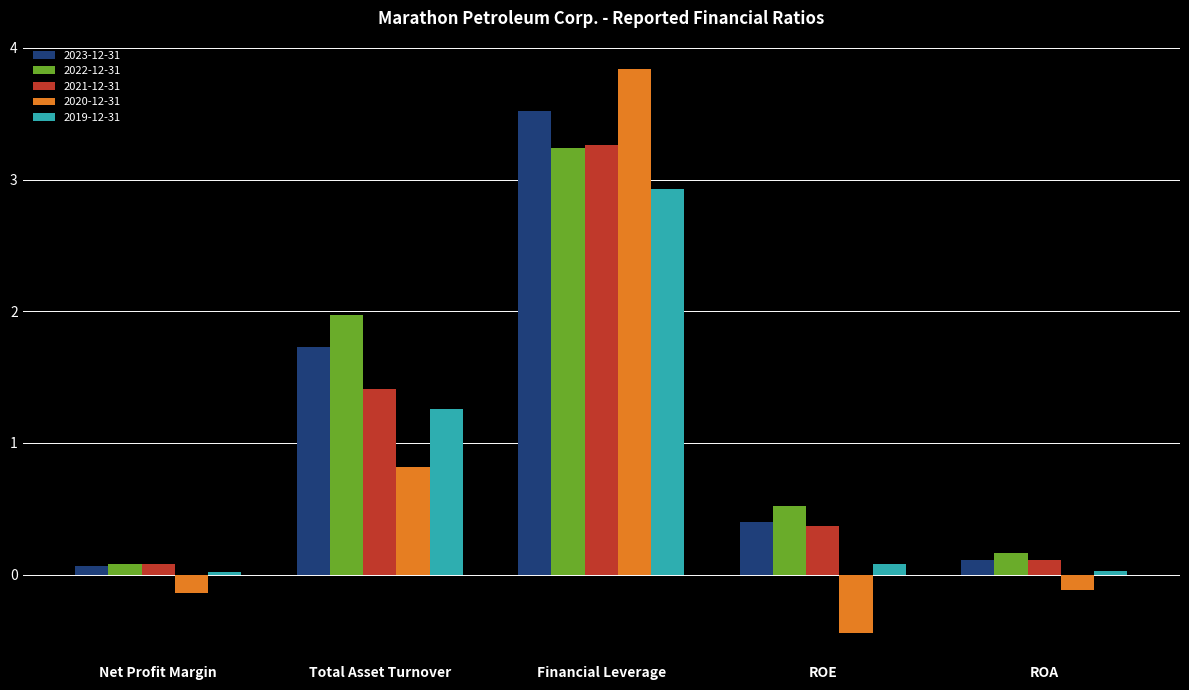

At which label is 2021-12-31 closest to 1?

Total Asset Turnover